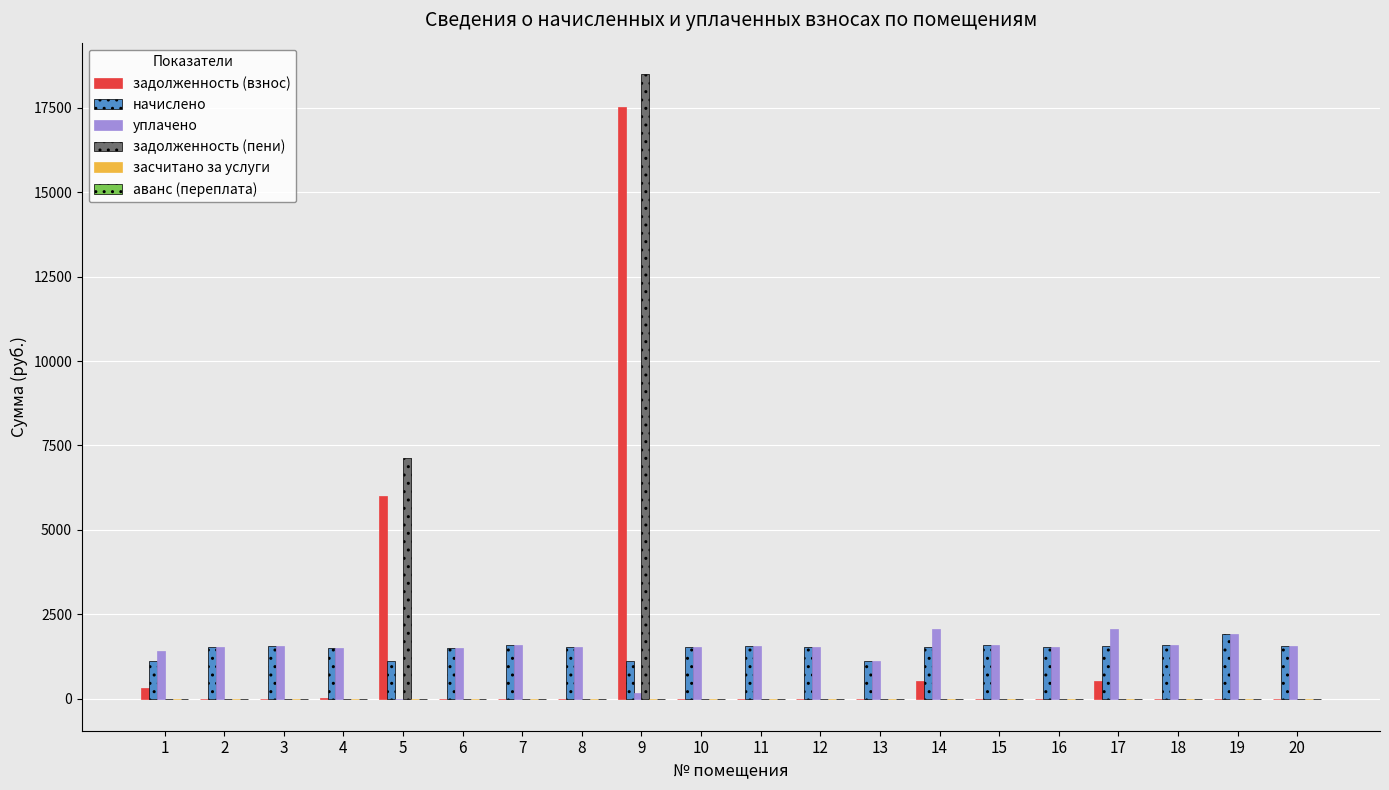

At which category is the sum across all series the highest?

9